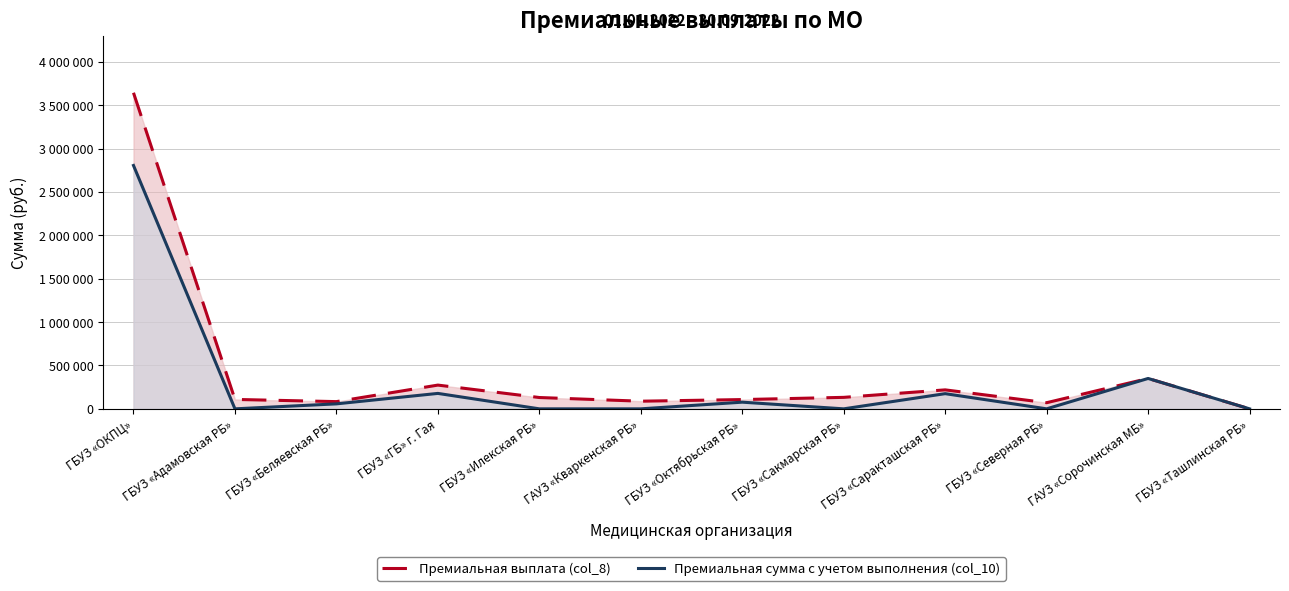

At which category is the sum across all series the highest?

ГБУЗ «ОКПЦ»